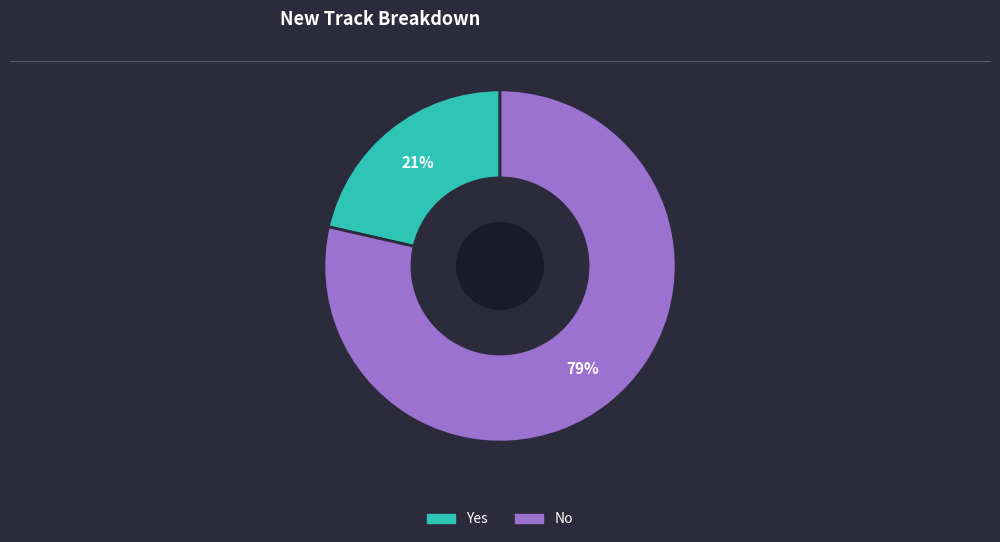

To the nearest percent, what portion does No represent?

79%